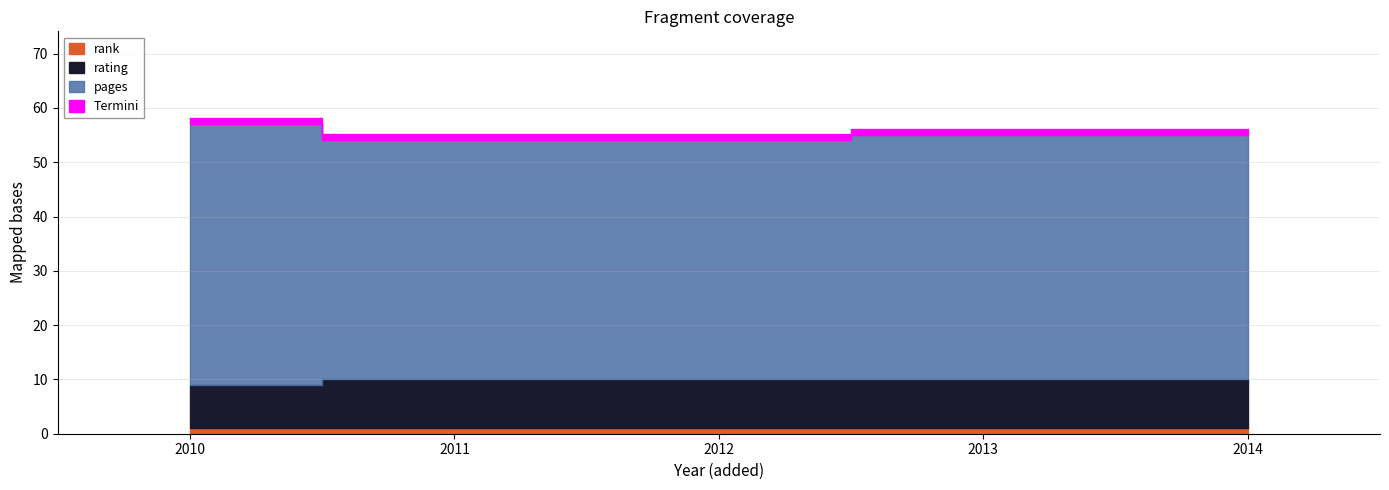

Which series changed the most between 31/12/2014 and 03/10/2010?

pages